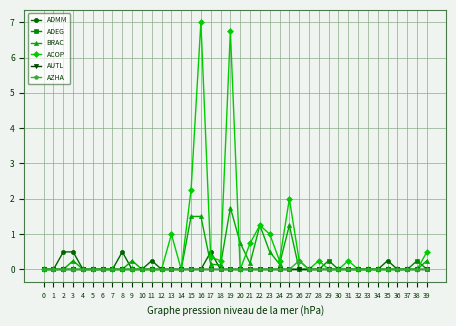

Which category has the highest value in the AZHA series?

26